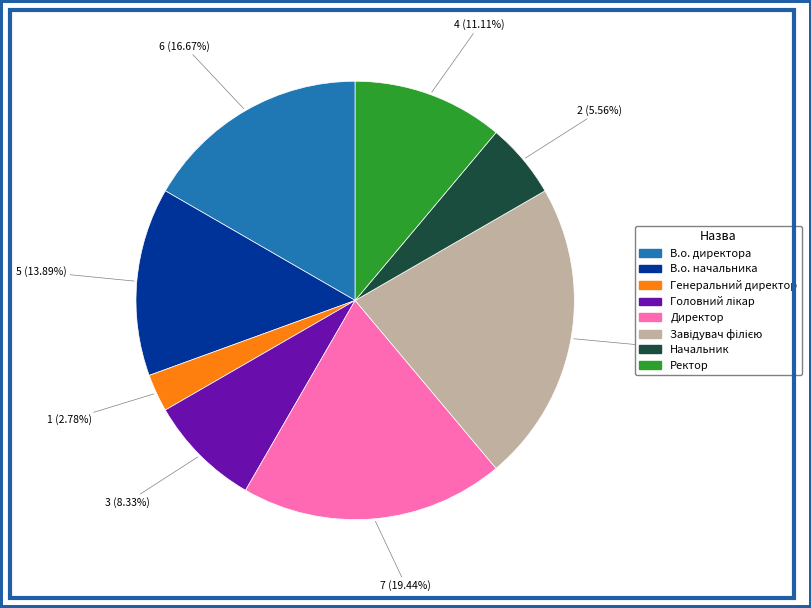

To the nearest percent, what percentage of the pie is Начальник?

6%